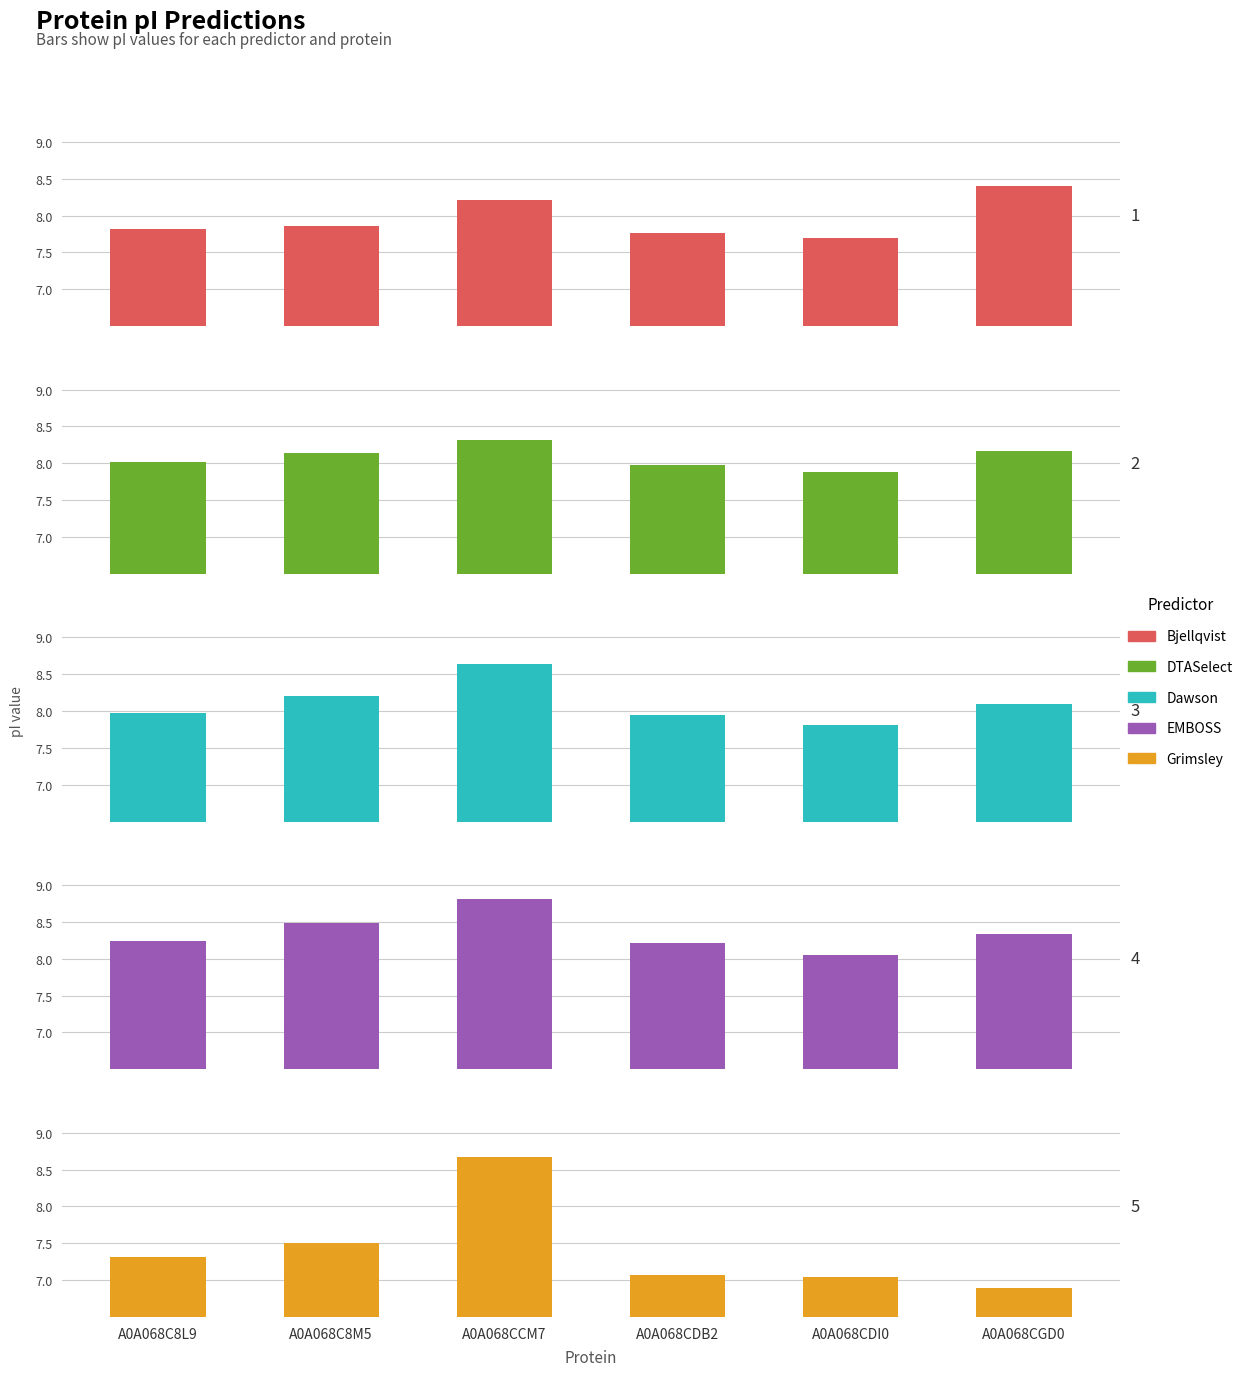

What is the maximum value shown in the chart?

8.8